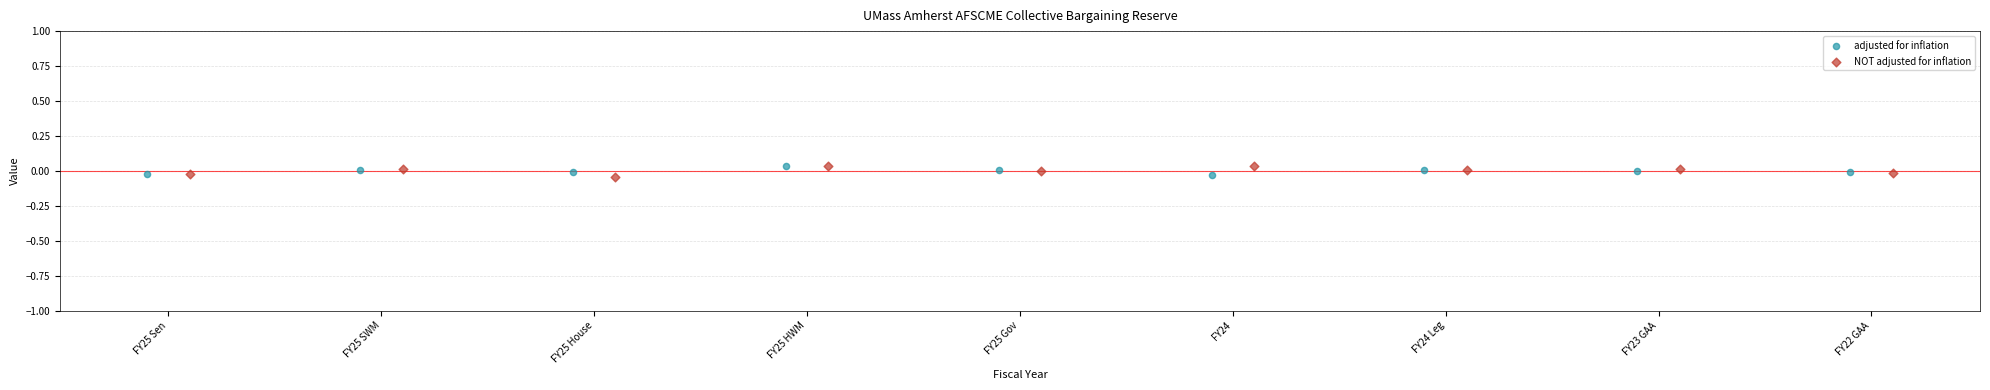

What are all the series names shown in the legend?

adjusted for inflation, NOT adjusted for inflation